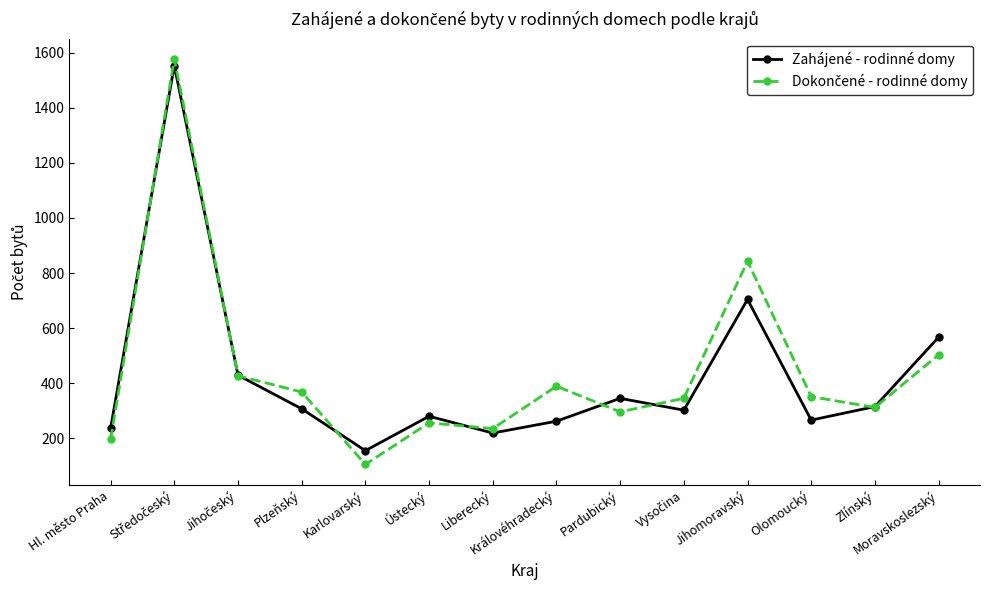

What is the maximum value for Zahájené - rodinné domy?

1553